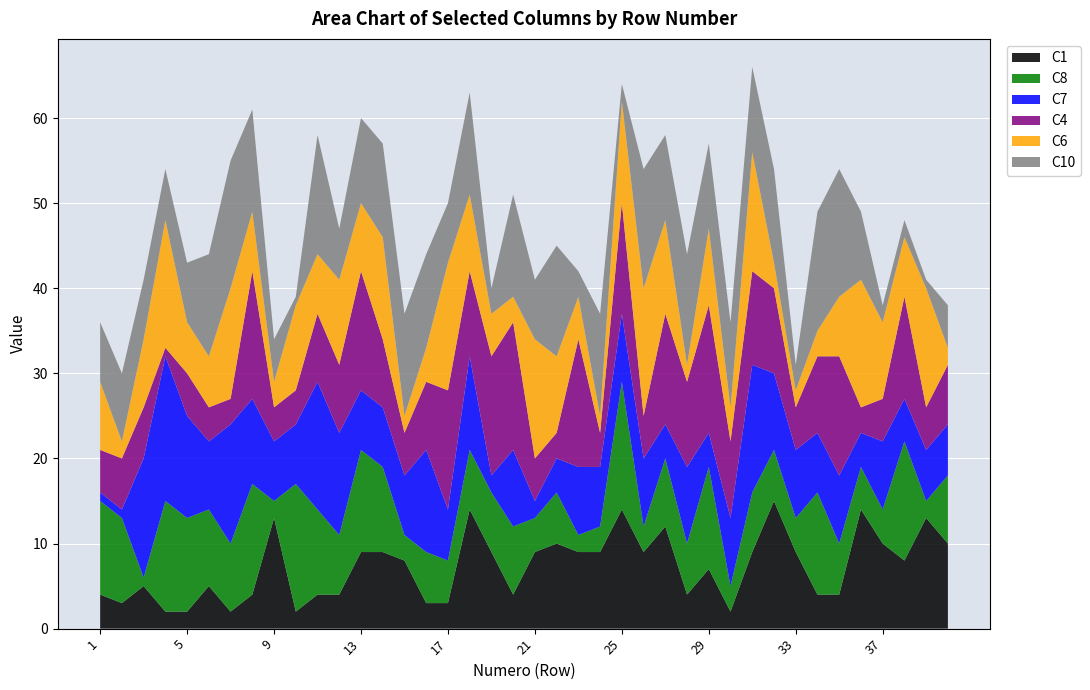

Reading right to left, what are all the values shown in this chart?

C1: 40=10	39=13	38=8	37=10	36=14	35=4	34=4	33=9	32=15	31=9	30=2	29=7	28=4	27=12	26=9	25=14	24=9	23=9	22=10	21=9	20=4	19=9	18=14	17=3	16=3	15=8	14=9	13=9	12=4	11=4	10=2	9=13	8=4	7=2	6=5	5=2	4=2	3=5	2=3	1=4
C8: 40=8	39=2	38=14	37=4	36=5	35=6	34=12	33=4	32=6	31=7	30=3	29=12	28=6	27=8	26=3	25=15	24=3	23=2	22=6	21=4	20=8	19=7	18=7	17=5	16=6	15=3	14=10	13=12	12=7	11=10	10=15	9=2	8=13	7=8	6=9	5=11	4=13	3=1	2=10	1=11
C7: 40=6	39=6	38=5	37=8	36=4	35=8	34=7	33=8	32=9	31=15	30=8	29=4	28=9	27=4	26=8	25=8	24=7	23=8	22=4	21=2	20=9	19=2	18=11	17=6	16=12	15=7	14=7	13=7	12=12	11=15	10=7	9=7	8=10	7=14	6=8	5=12	4=17	3=14	2=1	1=1
C4: 40=7	39=5	38=12	37=5	36=3	35=14	34=9	33=5	32=10	31=11	30=9	29=15	28=10	27=13	26=5	25=13	24=4	23=15	22=3	21=5	20=15	19=14	18=10	17=14	16=8	15=5	14=8	13=14	12=8	11=8	10=4	9=4	8=15	7=3	6=4	5=5	4=1	3=6	2=6	1=5
C6: 40=2	39=14	38=7	37=9	36=15	35=7	34=3	33=2	32=3	31=14	30=4	29=9	28=2	27=11	26=15	25=12	24=2	23=5	22=9	21=14	20=3	19=5	18=9	17=15	16=4	15=2	14=12	13=8	12=10	11=7	10=10	9=3	8=7	7=13	6=6	5=6	4=15	3=8	2=2	1=8
C10: 40=5	39=1	38=2	37=2	36=8	35=15	34=14	33=3	32=11	31=10	30=10	29=10	28=13	27=10	26=14	25=2	24=12	23=3	22=13	21=7	20=12	19=3	18=12	17=7	16=11	15=12	14=11	13=10	12=6	11=14	10=1	9=5	8=12	7=15	6=12	5=7	4=6	3=7	2=8	1=7